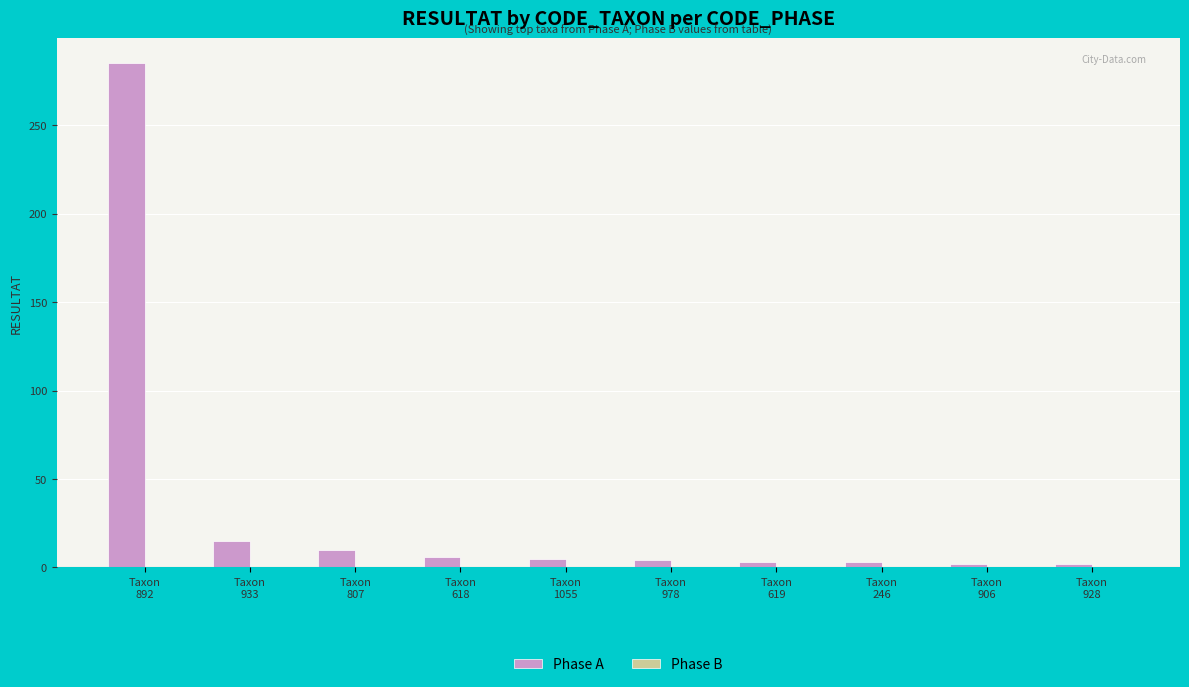

What is the difference between the maximum and minimum values?

283